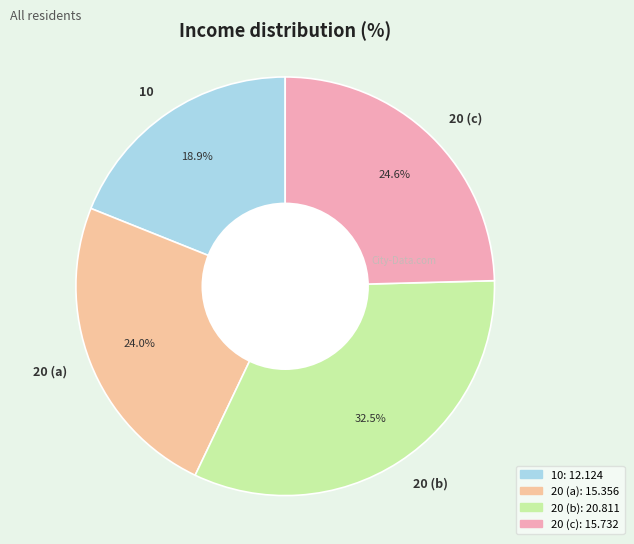

What percentage do 10 and 20 (b) together represent?

51.4%